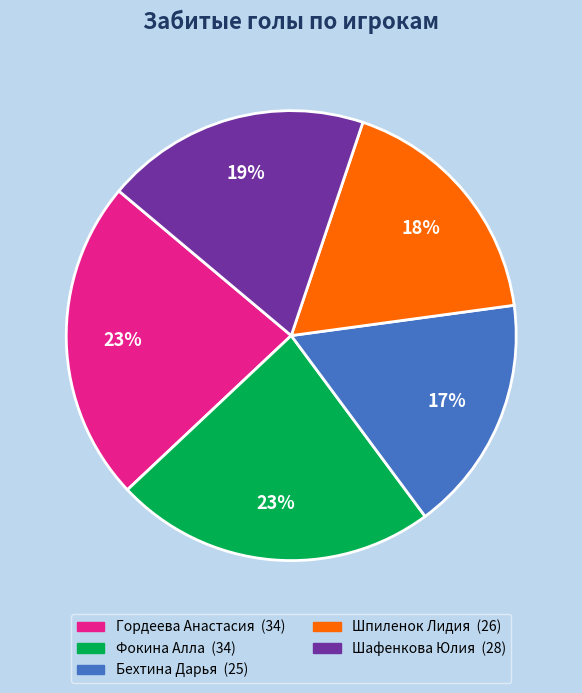

Is it true that Шафенкова Юлия is 19% of the pie?

True